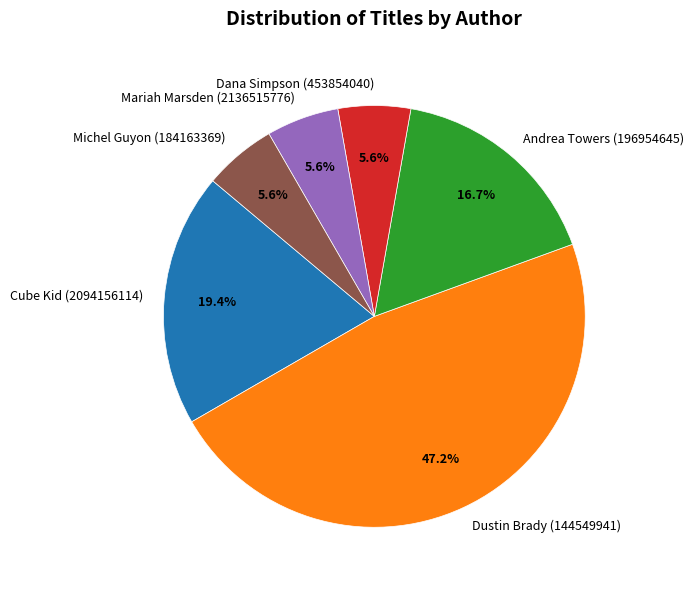

Count the number of slices in the pie.

6